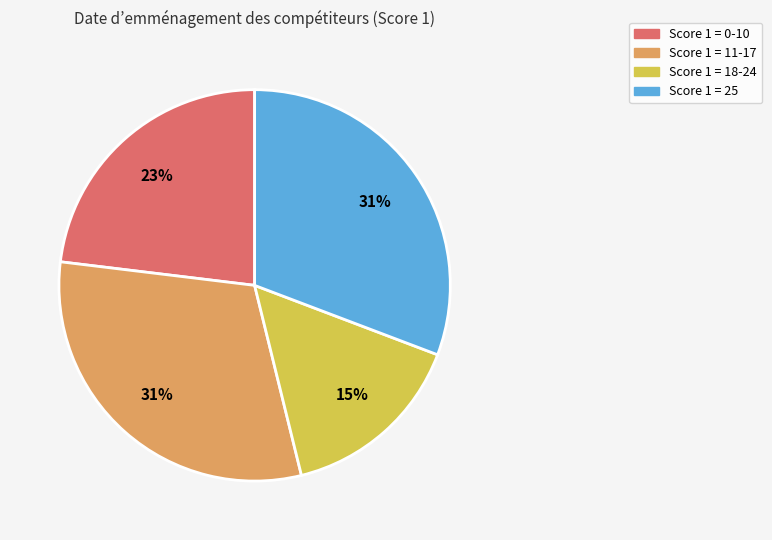

To the nearest percent, what is the combined percentage of Score 1 = 11-17 and Score 1 = 25?

62%